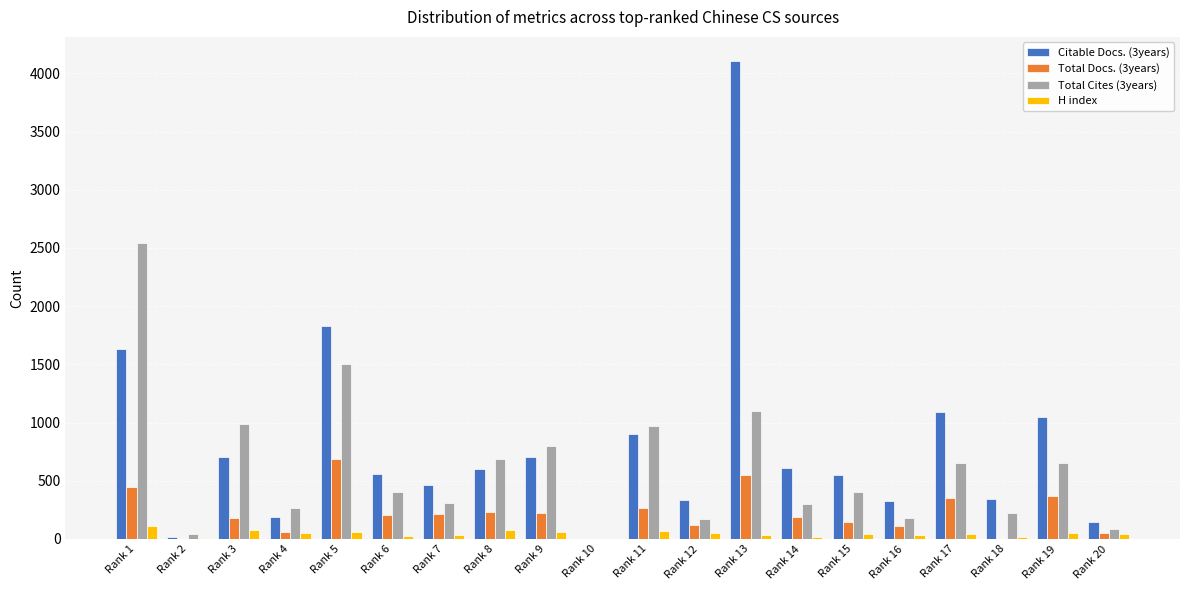

At which category is the sum across all series the highest?

Rank 13